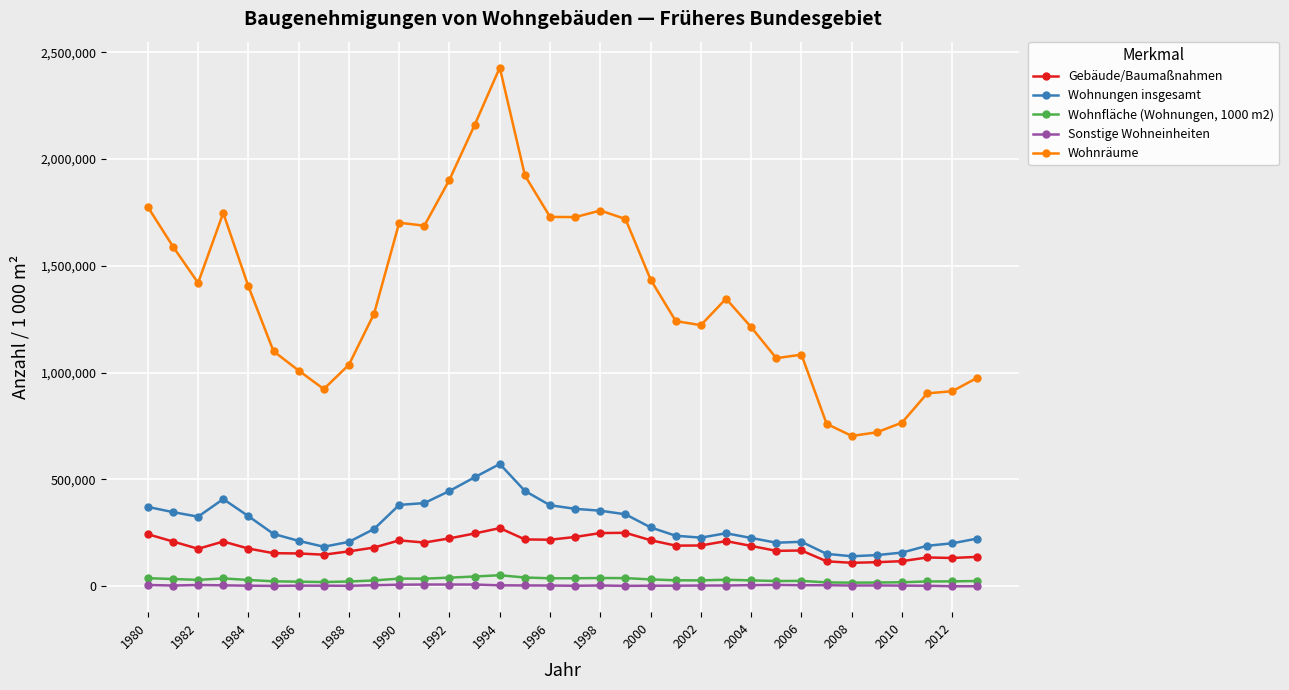

Which series has the largest total across all categories?

Wohnräume